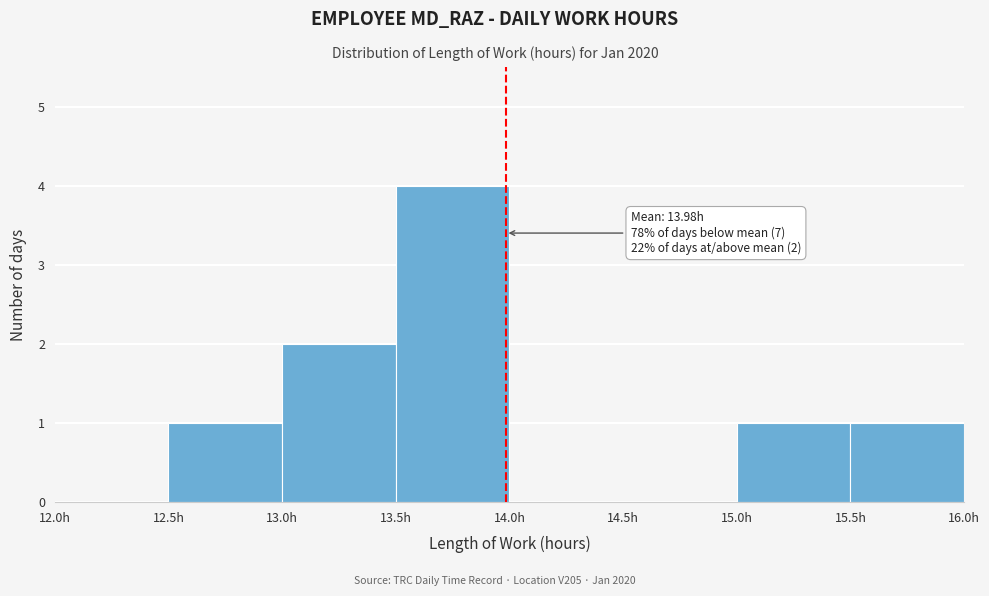

Which range on the x-axis has the tallest bar?

13.5 to 14.0